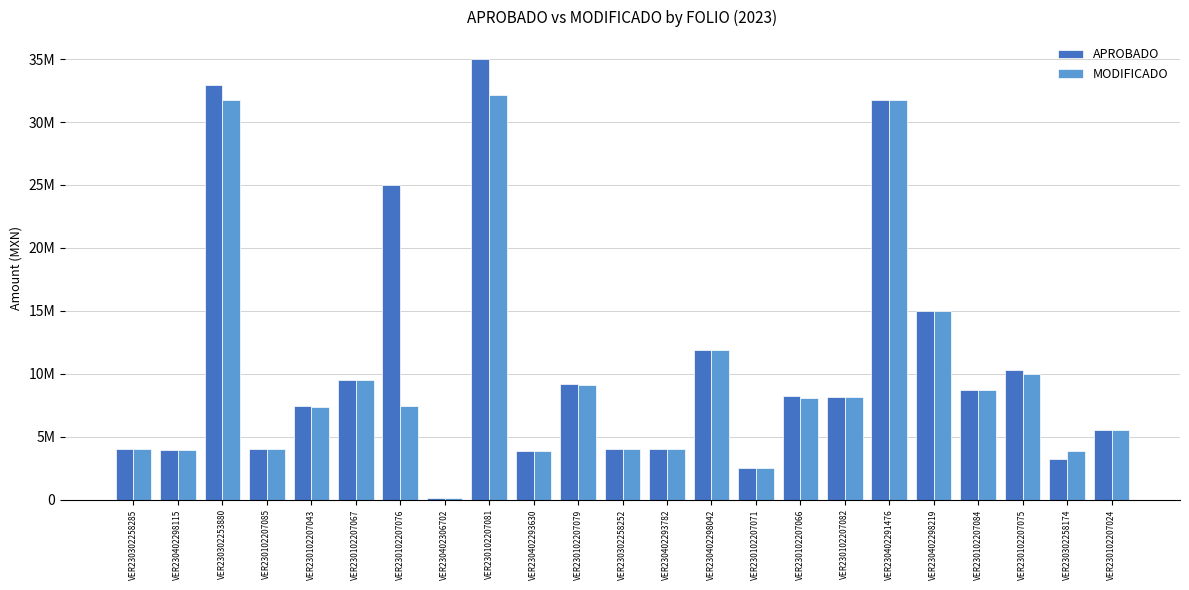

What are all the series names shown in the legend?

APROBADO, MODIFICADO